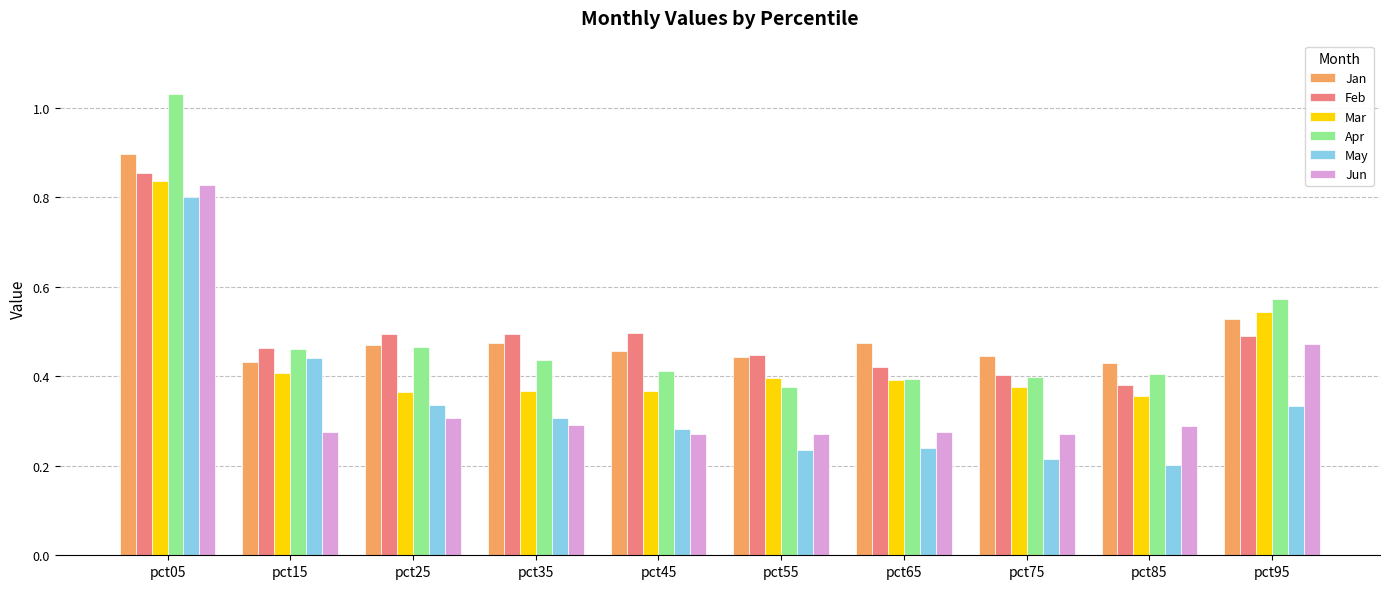

The Feb series shows 0.1 at pct55. True or false?

False